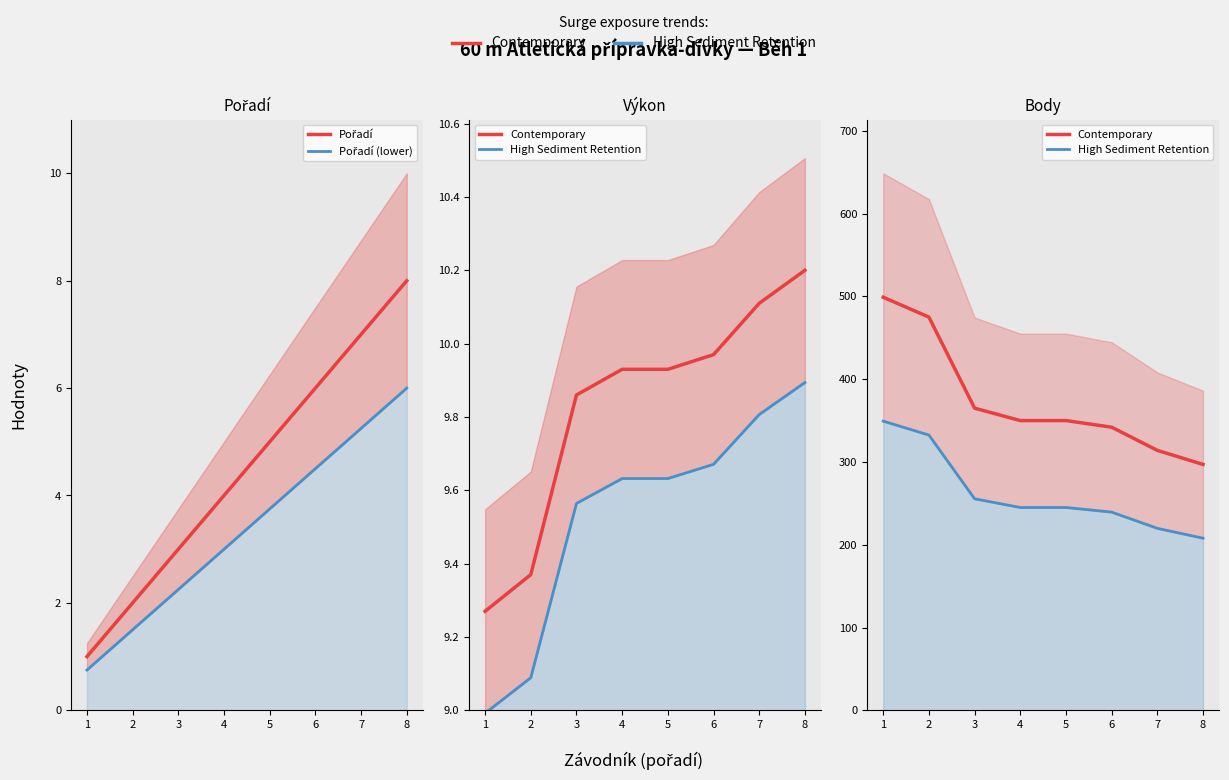

True or false: High Sediment Retention has more than 0 interior local peaks.

False